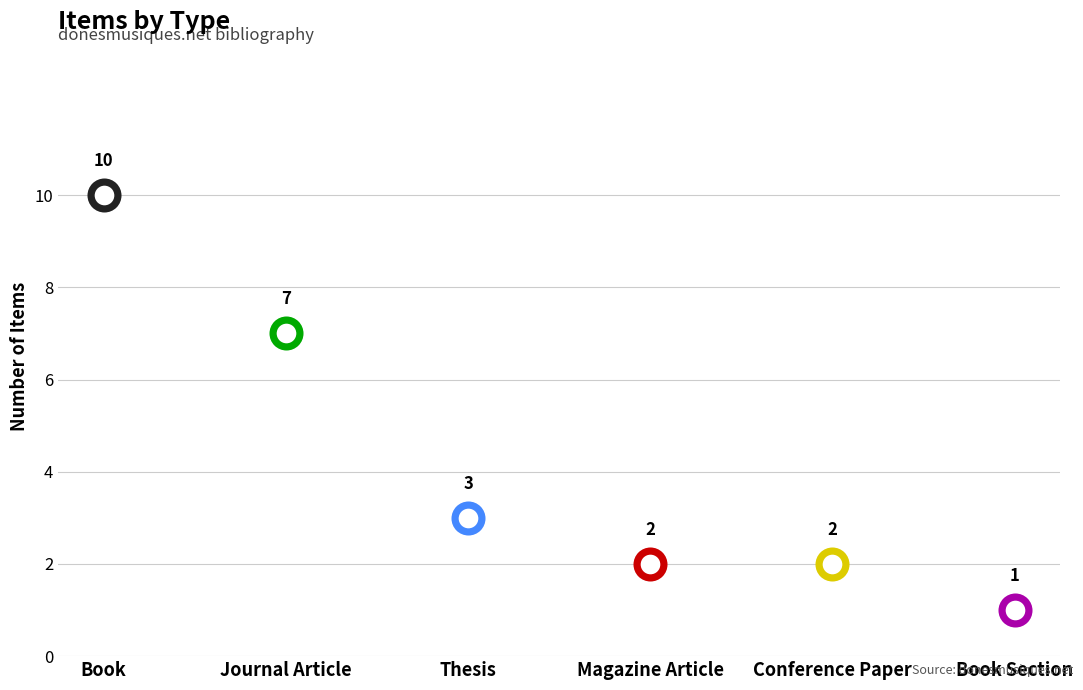

What is the ratio of the value at Thesis to the value at Journal Article?

0.4